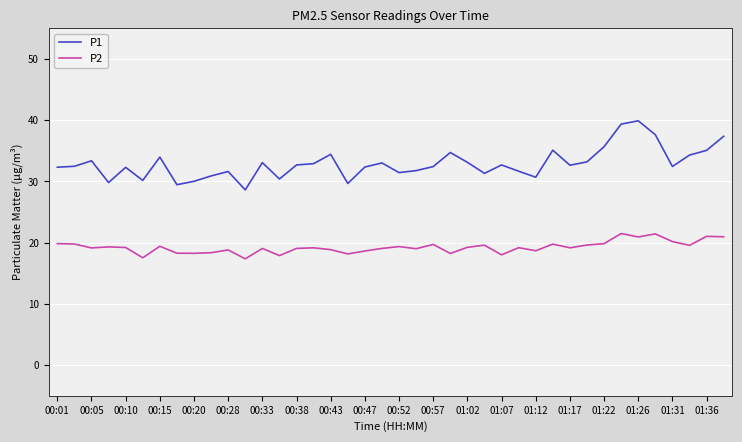

What is the average value of the P2 series?

19.2